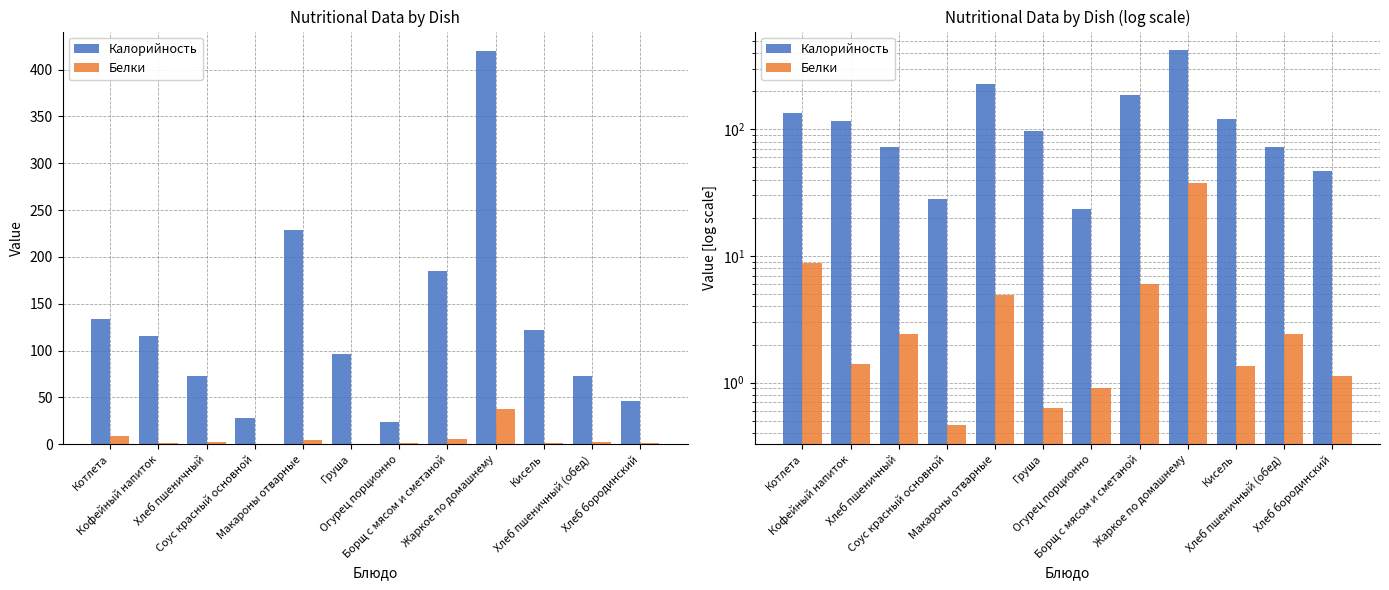

At which label does Калорийность first exceed 116?

Котлета